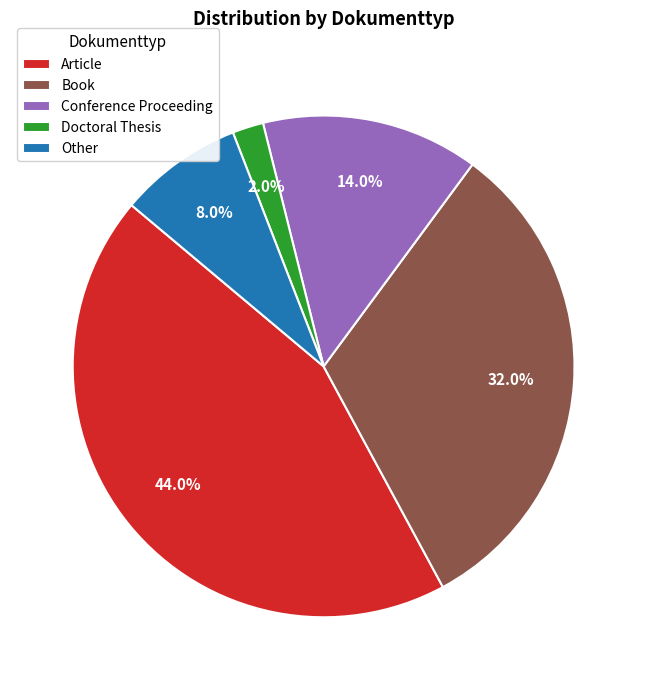

Between Conference Proceeding and Article, which is larger?

Article